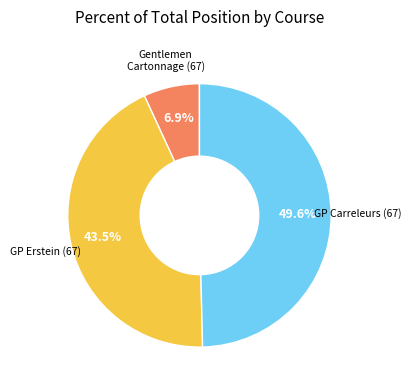

To the nearest percent, what is the difference between the largest and smallest slice percentages?

43%